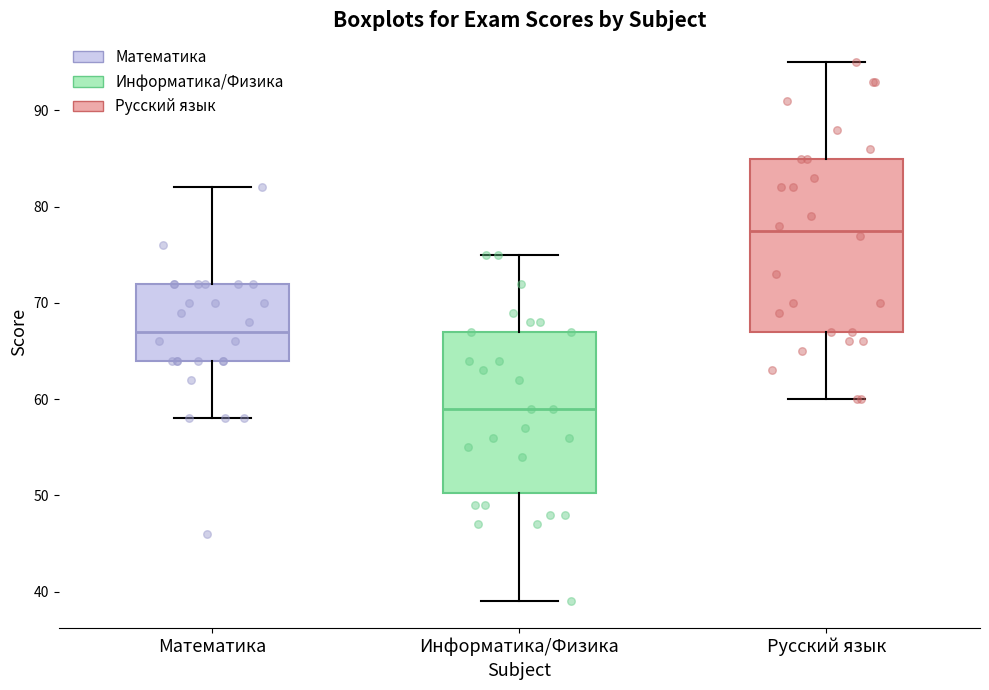

Reading left to right, transcribe this box plot: for each box, give where its median line is, the range the box spans, and where its two whiskers end, as read against the y-axis. The values are not printed on the chart, so give them approximately, as read against the axis.

Математика: median 67, box 64 to 72, whiskers 58 to 82
Информатика/Физика: median 59, box 50 to 67, whiskers 39 to 75
Русский язык: median 78, box 67 to 85, whiskers 60 to 95